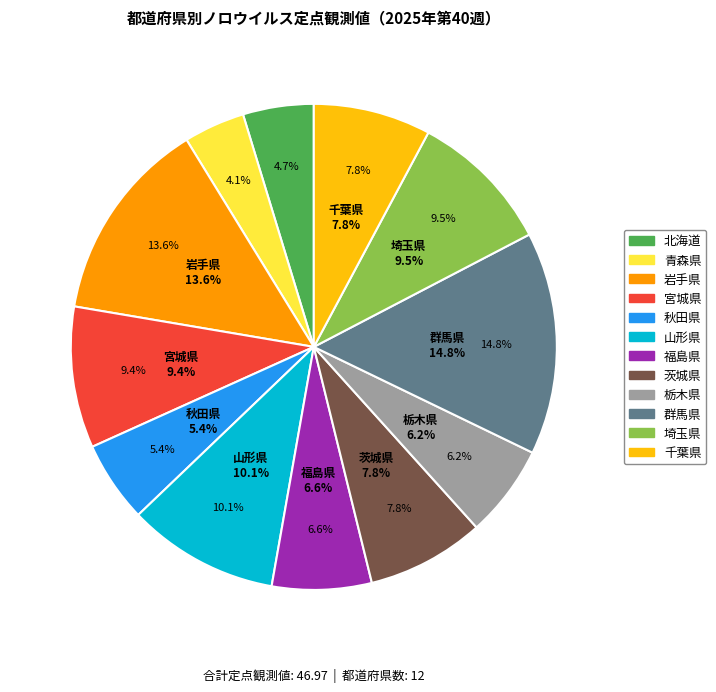

Combined, what portion of the pie is 栃木県 and 岩手県?

19.7%